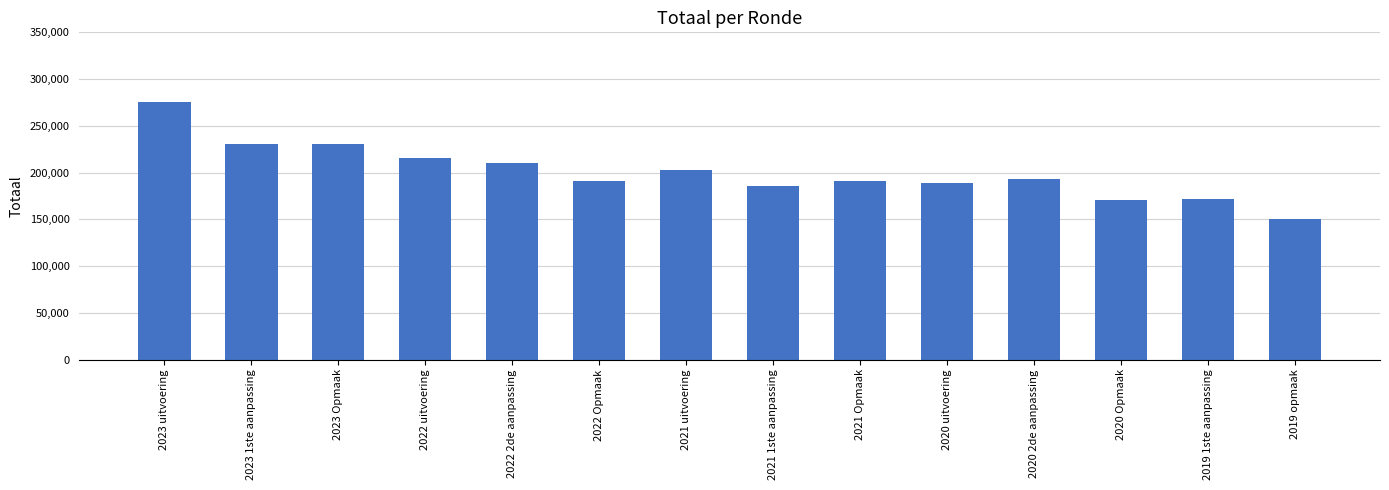

Which has a higher value, 2022 2de aanpassing or 2020 2de aanpassing?

2022 2de aanpassing